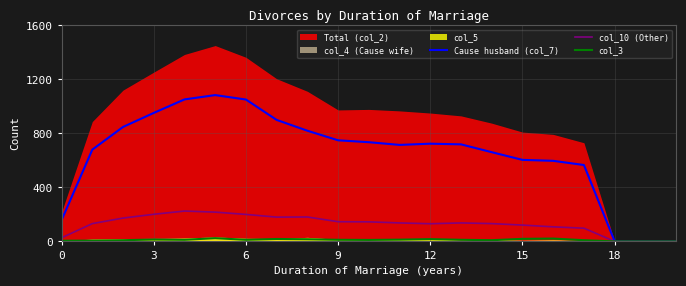

True or false: Cause husband (col_7) has a value of -582 at 19.

False